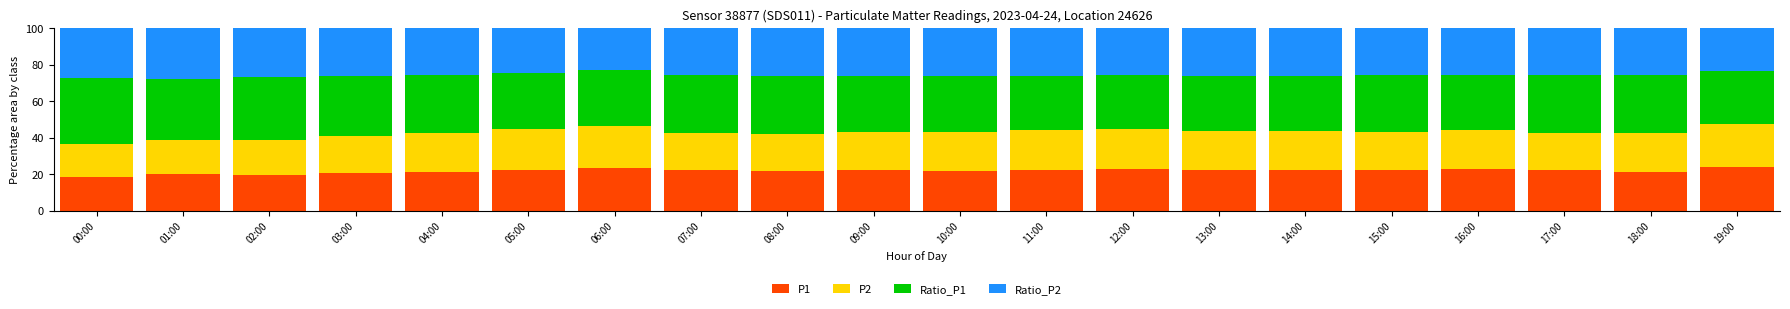

What is the minimum value for P1?

18.2